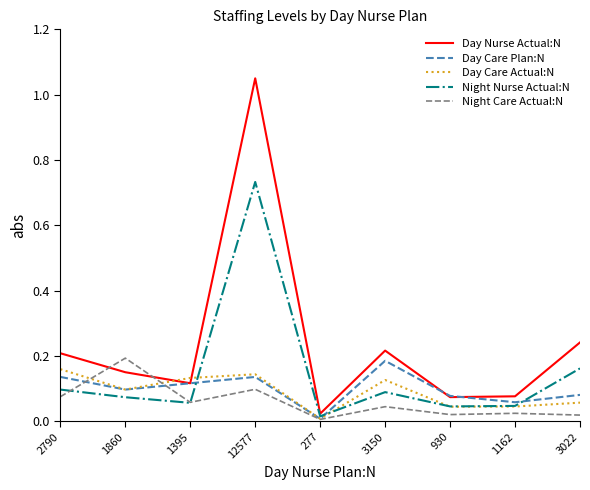

The value of Day Nurse Actual:N at 2790 is 0.1. True or false?

False